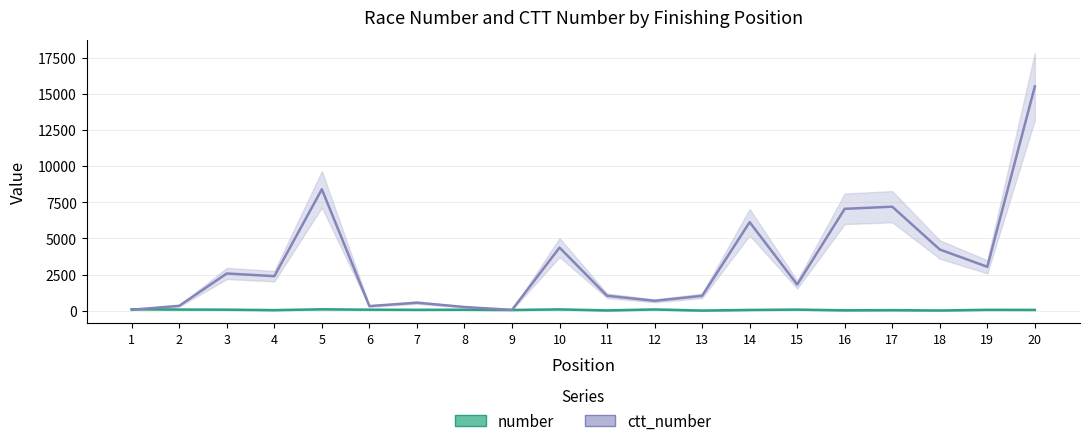

Rank the series by their maximum value, from lowest to highest.

number, ctt_number